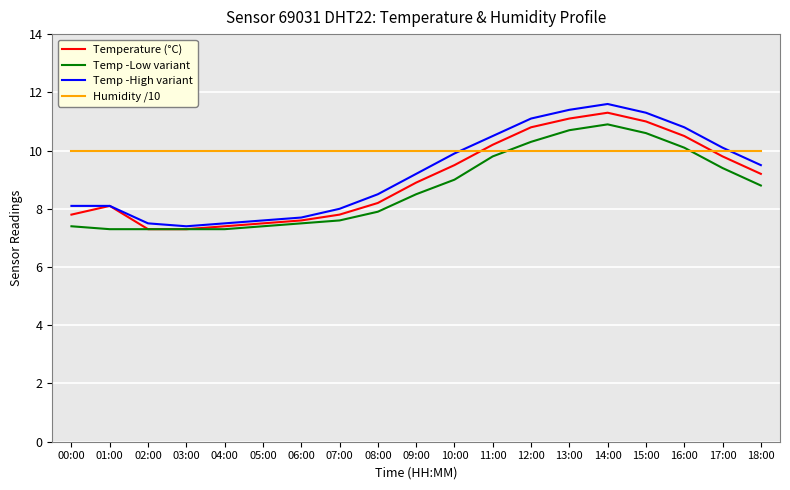

The value of Humidity /10 at 16:00 is 10.0. True or false?

True